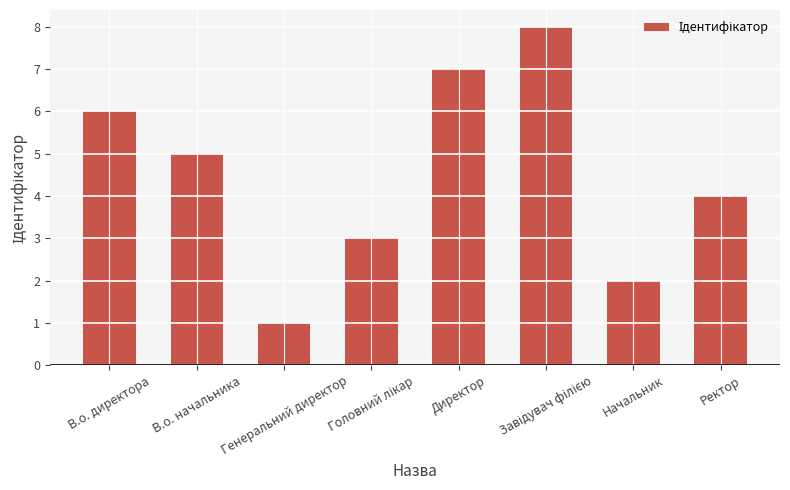

The value at Ректор is 1. True or false?

False